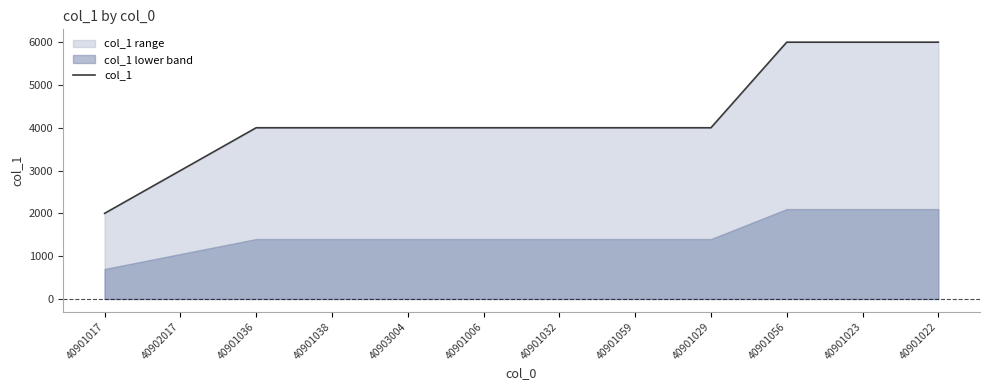

What is the difference between the second highest and minimum values?

4000